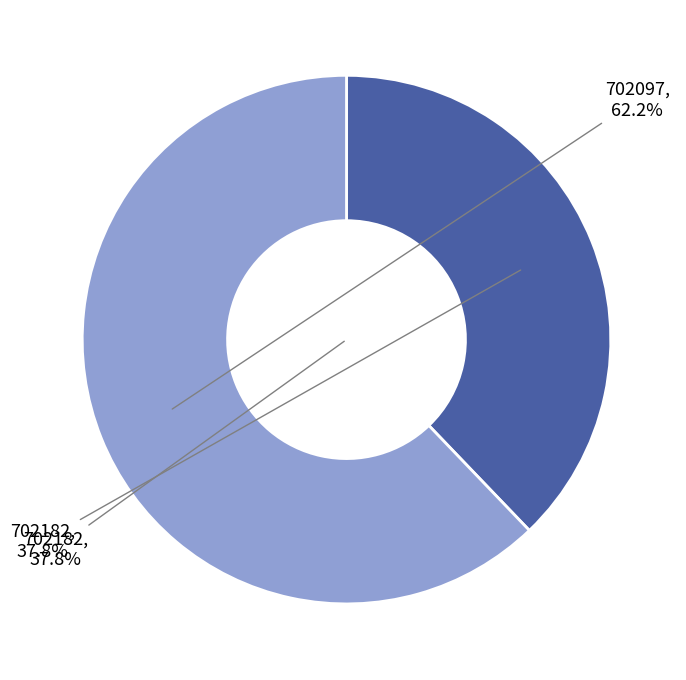

The 702097 slice represents 62% of the pie. True or false?

True